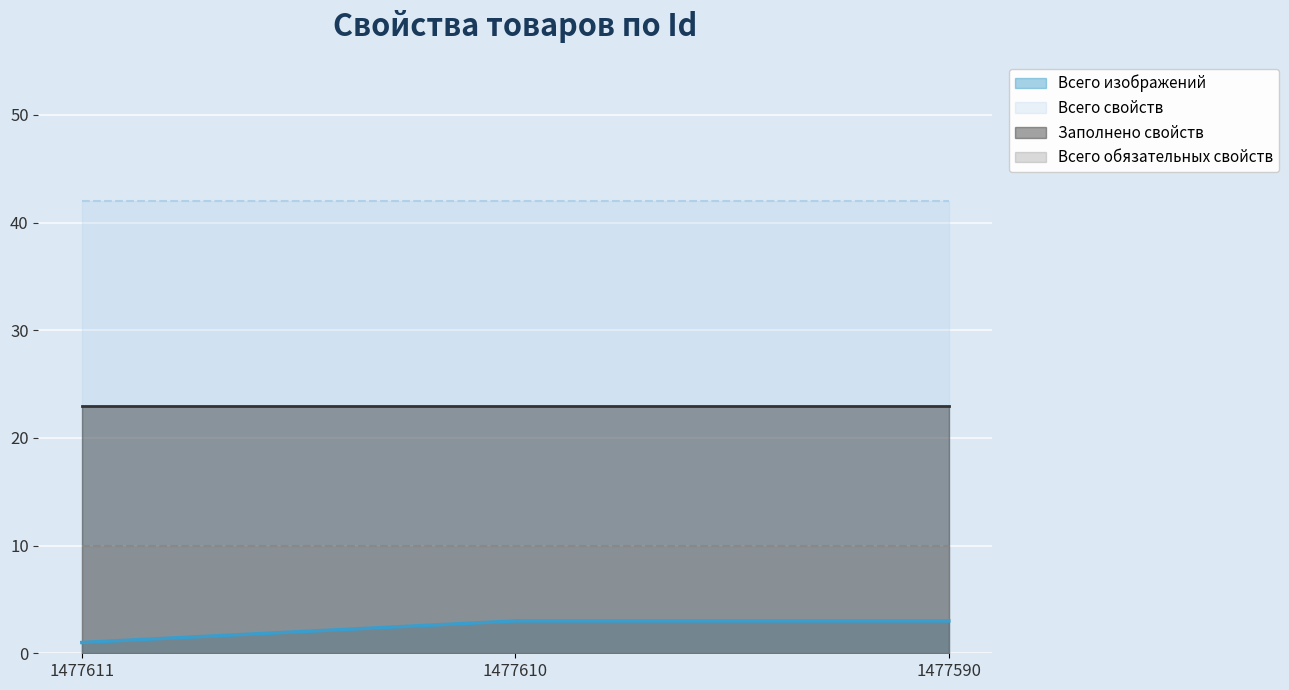

Reading left to right, transcribe all the data shown in this chart.

Всего изображений: 1477611=1	1477610=3	1477590=3
Всего свойств: 1477611=42	1477610=42	1477590=42
Заполнено свойств: 1477611=23	1477610=23	1477590=23
Всего обязательных свойств: 1477611=10	1477610=10	1477590=10